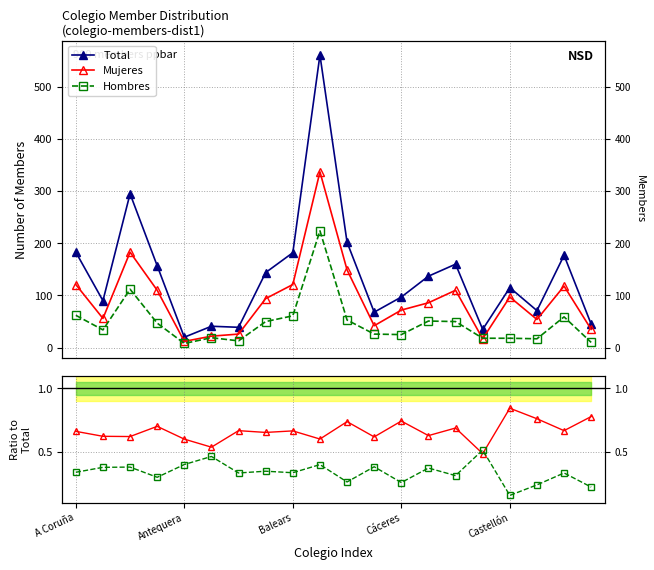

What is the value of the Hombres/Total point at the 19th from the left?

0.3